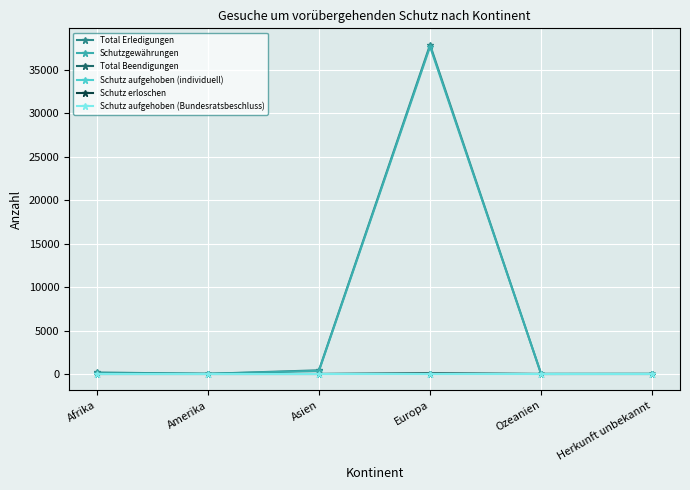

How many series are shown in this chart?

6